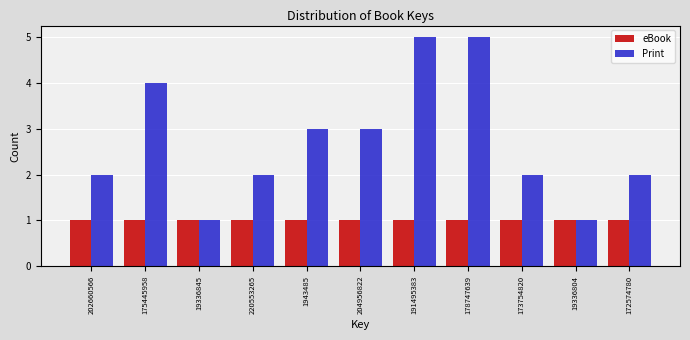

Reading right to left, transcribe all the data shown in this chart.

eBook: 172574780=1	19336804=1	173754820=1	178747639=1	191495383=1	204956822=1	1943485=1	220553265=1	19336845=1	175445958=1	202660566=1
Print: 172574780=2	19336804=1	173754820=2	178747639=5	191495383=5	204956822=3	1943485=3	220553265=2	19336845=1	175445958=4	202660566=2